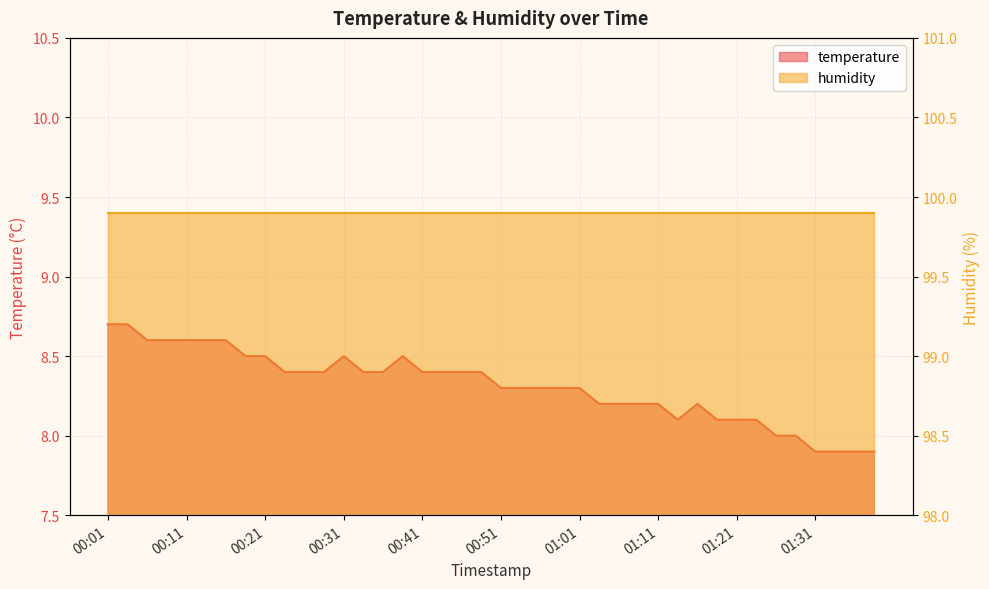

Approximately how many times larger is the value at 01:36 compared to 00:36?

0.9